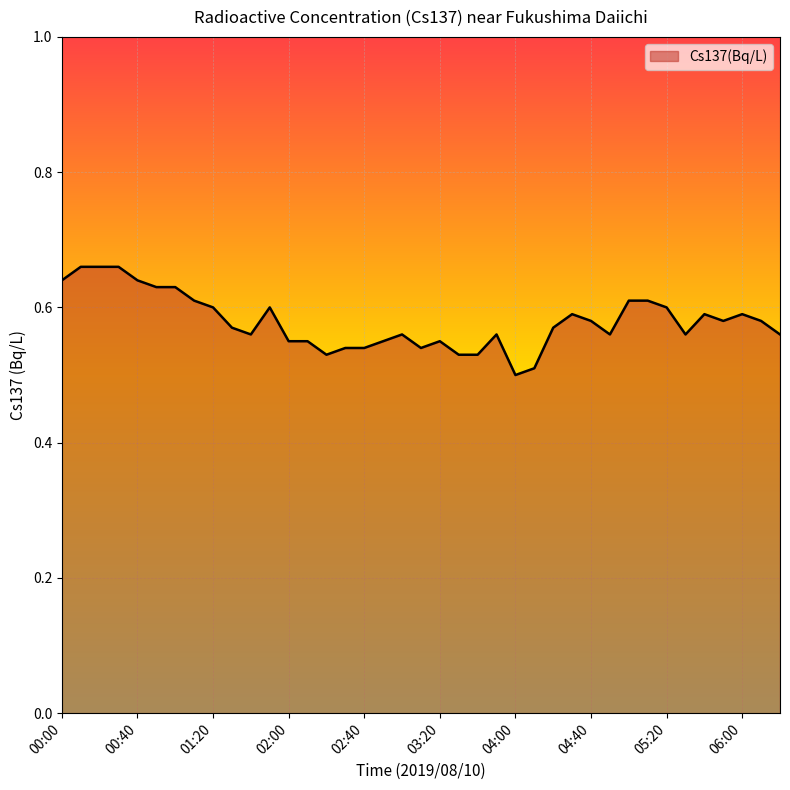

At which category does the chart reach its peak across all series?

00:10